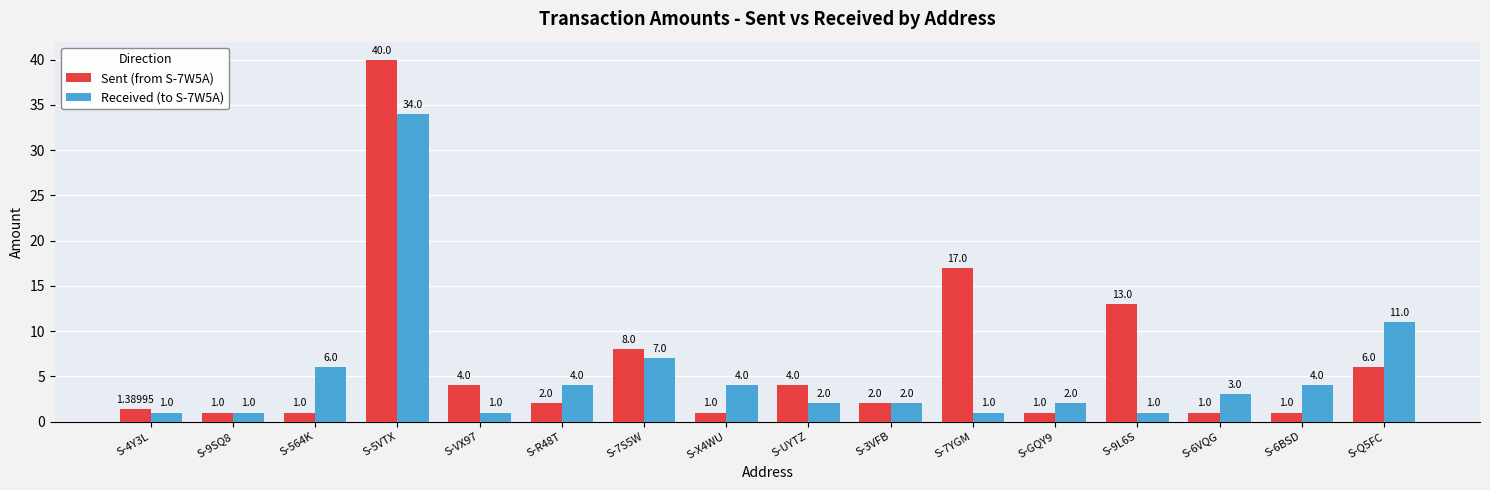

At how many categories does at least one series exceed 38?

1